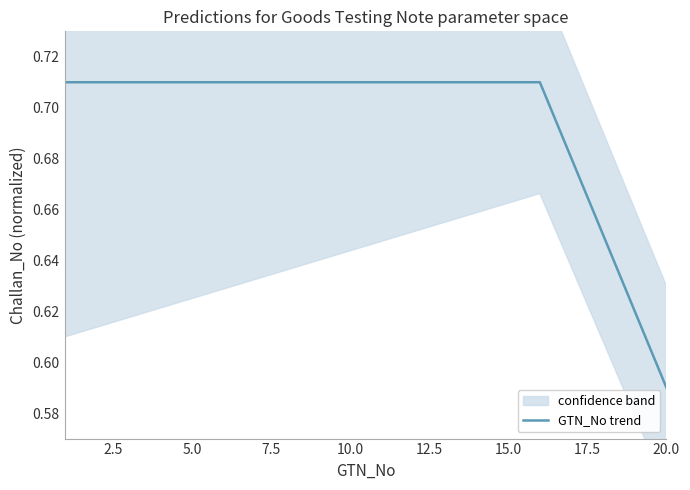

Does the chart have visible grid lines?

No